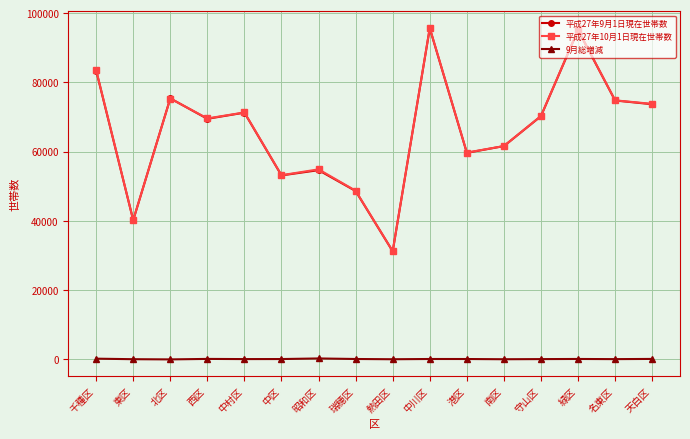

What are all the series names shown in the legend?

平成27年9月1日現在世帯数, 平成27年10月1日現在世帯数, 9月総増減